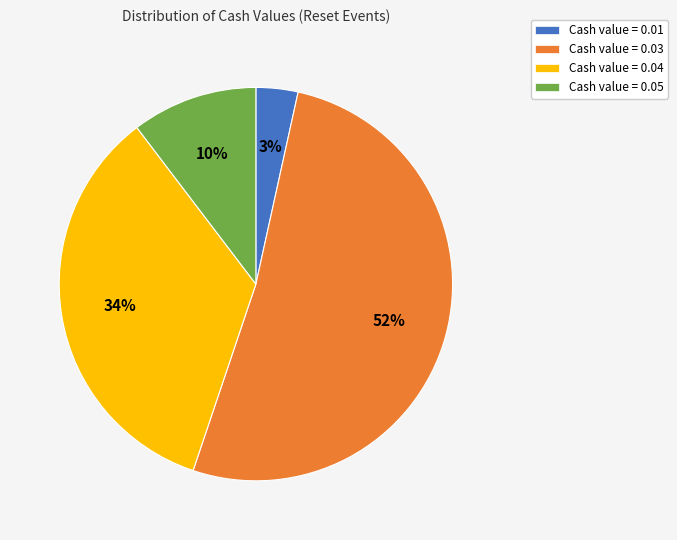

To the nearest percent, what is the difference between the Cash value = 0.01 and Cash value = 0.04 slice percentages?

31%